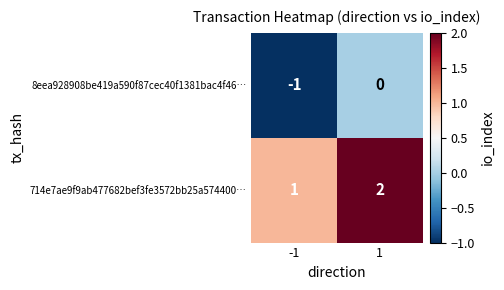

Is the value of 714e7ae9f9ab477682bef3fe3572bb25a574400… at -1 greater than the value of 8eea928908be419a590f87cec40f1381bac4f46… at -1?

Yes